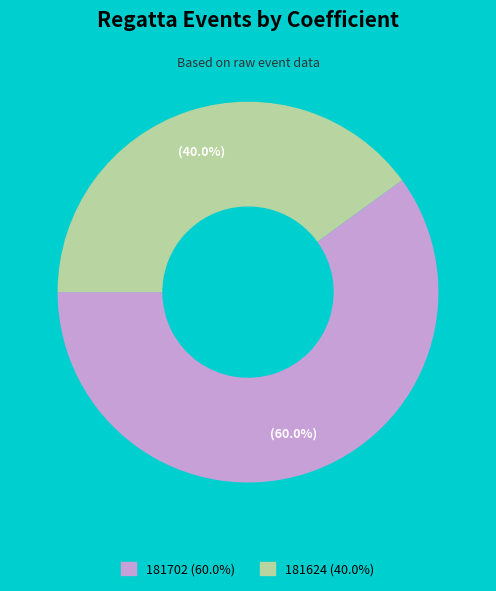

Do 181702 and 181624 together represent more than half of the pie?

Yes